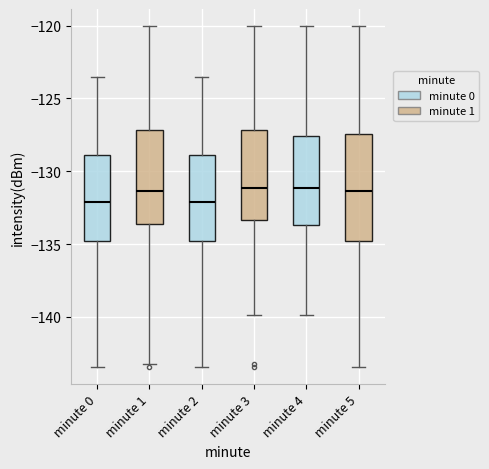

Where does the median line of the box for minute 3 sit on the y-axis? The values are not printed on the chart, so give them approximately, as read against the axis.

-131.0